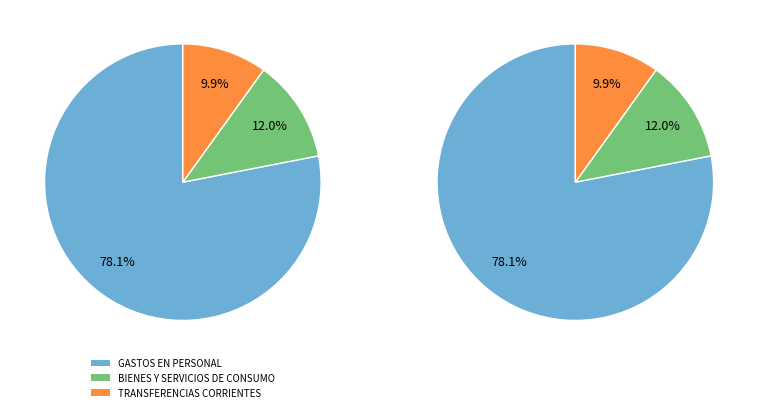

What is the change in value from GASTOS EN PERSONAL to TRANSFERENCIAS CORRIENTES?

-206561